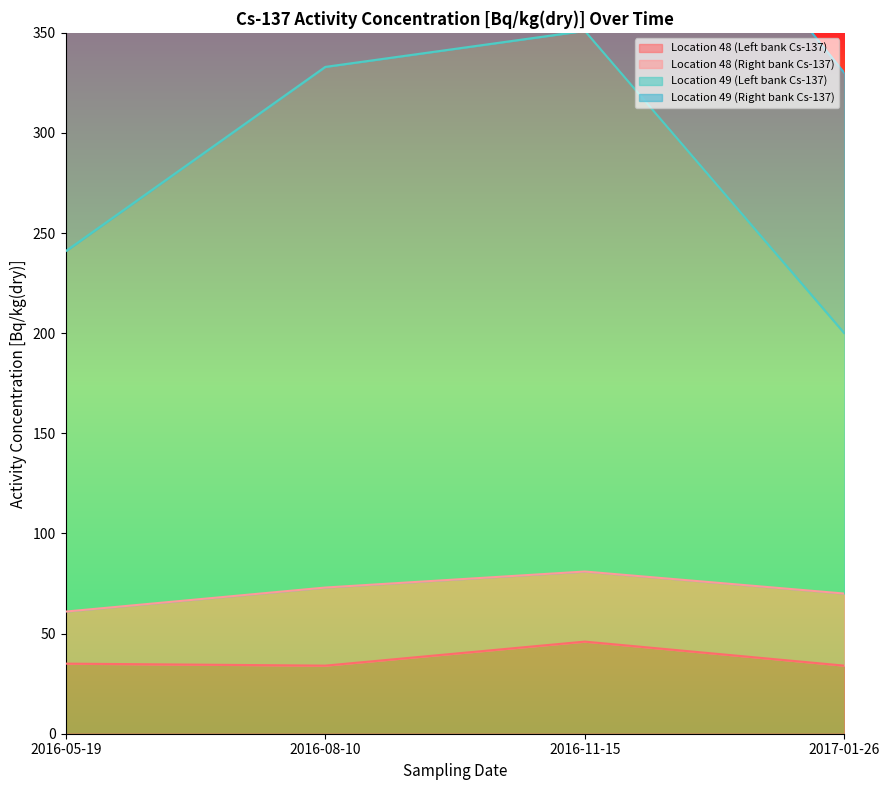

What is the difference between the Location 49 (Left bank Cs-137) values at 2016-11-15 and 2017-01-26?

151